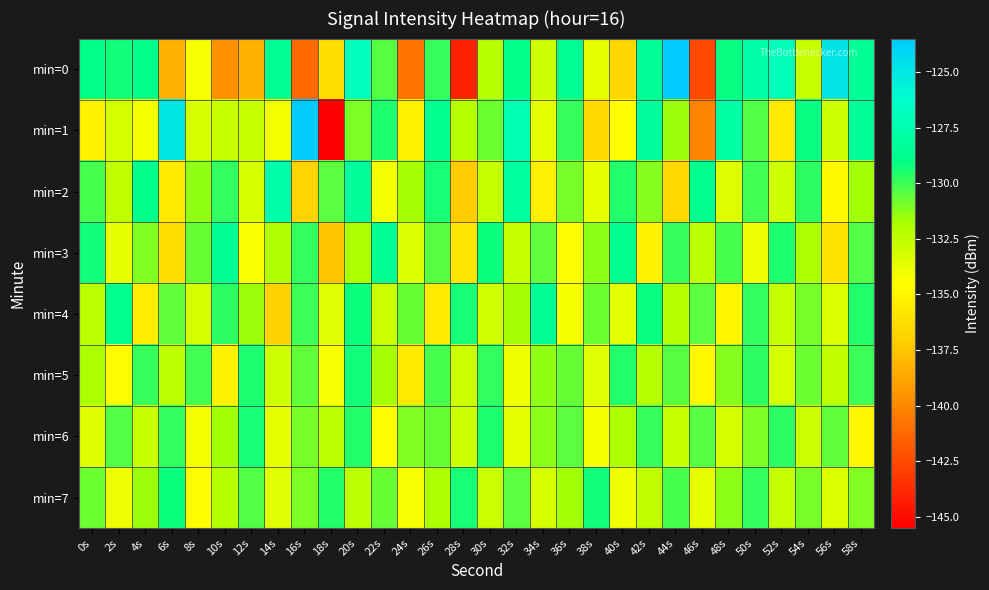

Reading right to left, what are all the values shown in this chart?

min=0: 58s=-128.5	56s=-124.8	54s=-132.6	52s=-127.0	50s=-127.6	48s=-129.2	46s=-142.5	44s=-123.5	42s=-128.5	40s=-136.6	38s=-133.6	36s=-128.6	34s=-132.9	32s=-128.9	30s=-132.2	28s=-144.1	26s=-129.9	24s=-140.8	22s=-130.4	20s=-126.9	18s=-136.2	16s=-141.1	14s=-128.6	12s=-138.3	10s=-139.6	8s=-134.2	6s=-138.4	4s=-128.9	2s=-129.3	0s=-128.9
min=1: 58s=-128.4	56s=-132.8	54s=-129.1	52s=-135.6	50s=-130.3	48s=-127.8	46s=-140.1	44s=-131.5	42s=-128.2	40s=-134.7	38s=-136.4	36s=-129.9	34s=-133.6	32s=-127.3	30s=-130.8	28s=-132.1	26s=-128.7	24s=-135.2	22s=-129.5	20s=-131.0	18s=-145.5	16s=-123.6	14s=-134.1	12s=-132.7	10s=-132.7	8s=-133.2	6s=-125.0	4s=-134.2	2s=-133.1	0s=-135.2
min=2: 58s=-131.6	56s=-134.8	54s=-129.7	52s=-132.9	50s=-130.1	48s=-133.4	46s=-128.8	44s=-136.5	42s=-131.2	40s=-129.6	38s=-133.7	36s=-130.9	34s=-135.3	32s=-128.1	30s=-132.6	28s=-137.2	26s=-129.4	24s=-131.7	22s=-134.1	20s=-128.3	18s=-130.5	16s=-136.8	14s=-127.6	12s=-133.2	10s=-129.8	8s=-131.4	6s=-135.7	4s=-128.9	2s=-132.5	0s=-130.2
min=3: 58s=-130.3	56s=-136.0	54s=-131.8	52s=-129.5	50s=-133.9	48s=-130.2	46s=-132.4	44s=-129.9	42s=-135.1	40s=-128.7	38s=-131.3	36s=-134.5	34s=-130.6	32s=-132.7	30s=-129.2	28s=-135.8	26s=-130.4	24s=-133.3	22s=-128.6	20s=-131.9	18s=-137.5	16s=-129.8	14s=-132.0	12s=-134.4	10s=-128.5	8s=-130.7	6s=-136.2	4s=-131.1	2s=-133.8	0s=-129.3
min=4: 58s=-129.6	56s=-133.3	54s=-130.9	52s=-132.6	50s=-129.8	48s=-135.0	46s=-130.5	44s=-132.2	42s=-129.1	40s=-133.6	38s=-130.8	36s=-134.2	34s=-128.5	32s=-131.7	30s=-133.0	28s=-129.4	26s=-135.6	24s=-130.7	22s=-132.8	20s=-129.2	18s=-133.5	16s=-130.0	14s=-136.9	12s=-131.5	10s=-129.7	8s=-133.1	6s=-130.6	4s=-135.4	2s=-128.8	0s=-132.3
min=5: 58s=-130.0	56s=-132.5	54s=-130.8	52s=-133.1	50s=-129.7	48s=-131.2	46s=-134.8	44s=-130.4	42s=-132.1	40s=-129.6	38s=-133.5	36s=-130.7	34s=-131.4	32s=-134.0	30s=-129.8	28s=-132.8	26s=-130.2	24s=-135.7	22s=-131.7	20s=-129.3	18s=-134.3	16s=-130.6	14s=-132.9	12s=-129.5	10s=-135.2	8s=-130.1	6s=-132.4	4s=-129.9	2s=-134.6	0s=-131.8
min=6: 58s=-134.9	56s=-130.6	54s=-132.8	52s=-129.7	50s=-131.0	48s=-133.2	46s=-130.4	44s=-132.6	42s=-129.9	40s=-131.8	38s=-134.2	36s=-130.5	34s=-131.3	32s=-133.6	30s=-129.5	28s=-132.9	26s=-130.7	24s=-131.1	22s=-134.5	20s=-129.6	18s=-132.3	16s=-130.9	14s=-133.8	12s=-129.4	10s=-131.6	8s=-134.1	6s=-129.8	4s=-132.7	2s=-130.3	0s=-133.4
min=7: 58s=-131.1	56s=-133.3	54s=-130.9	52s=-132.6	50s=-129.8	48s=-131.3	46s=-133.7	44s=-130.2	42s=-132.5	40s=-134.0	38s=-129.3	36s=-131.6	34s=-133.2	32s=-130.5	30s=-132.8	28s=-129.4	26s=-131.9	24s=-134.3	22s=-130.7	20s=-132.4	18s=-129.6	16s=-131.0	14s=-133.5	12s=-130.3	10s=-132.1	8s=-134.7	6s=-129.2	4s=-131.5	2s=-133.9	0s=-130.8